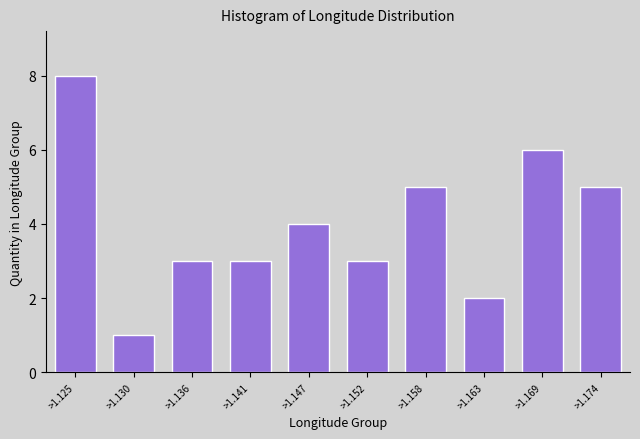

Reading left to right, list all the values displayed in this chart.

>1.125=8	>1.130=1	>1.136=3	>1.141=3	>1.147=4	>1.152=3	>1.158=5	>1.163=2	>1.169=6	>1.174=5